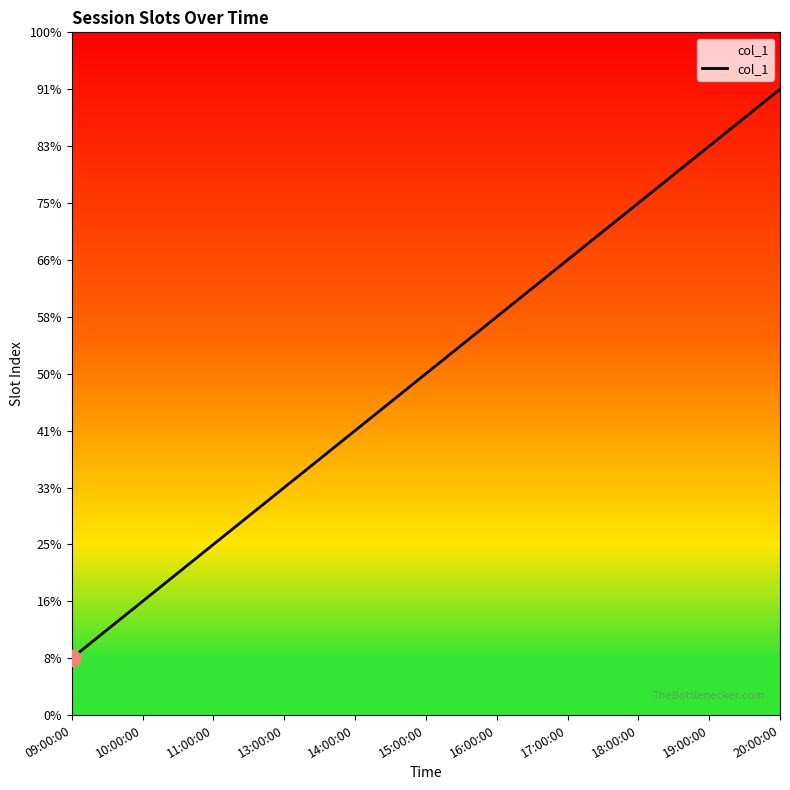

Reading left to right, list all the values displayed in this chart.

09:00:00=1	10:00:00=2	11:00:00=3	13:00:00=4	14:00:00=5	15:00:00=6	16:00:00=7	17:00:00=8	18:00:00=9	19:00:00=10	20:00:00=11